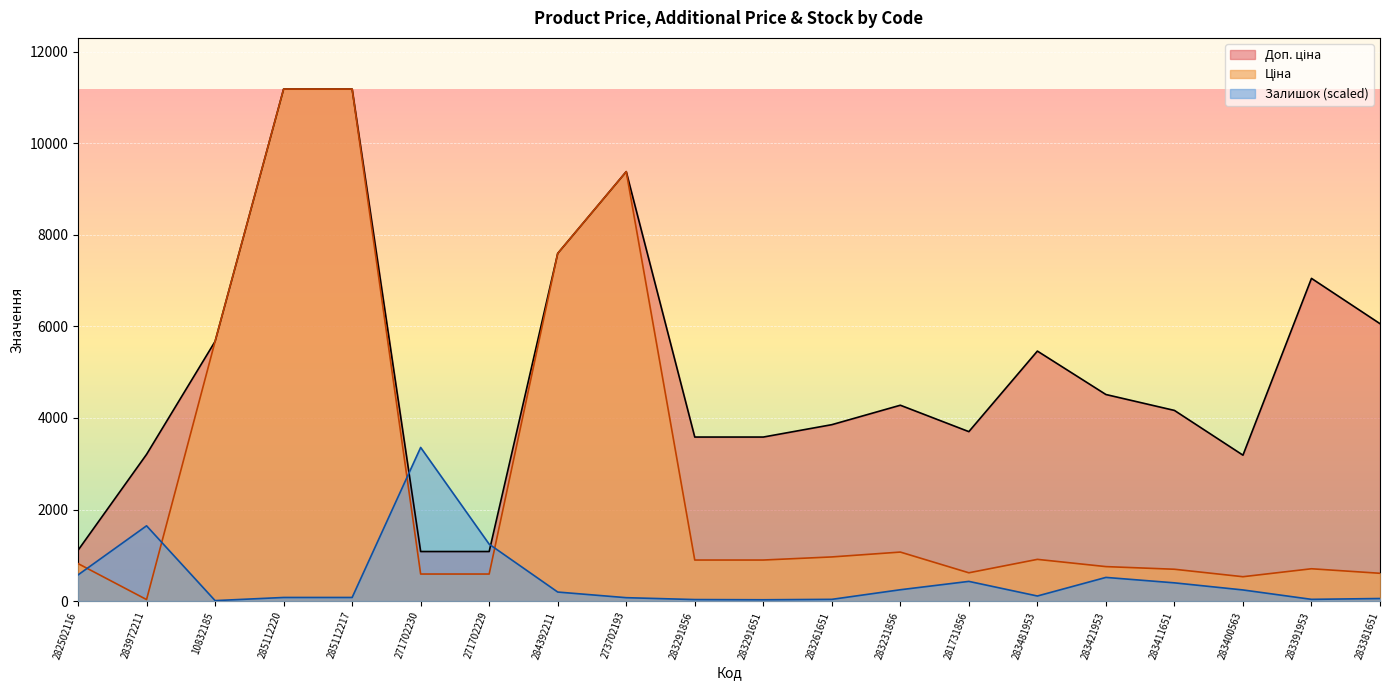

Is it true that Залишок equals 570.8 at 282502116?

True